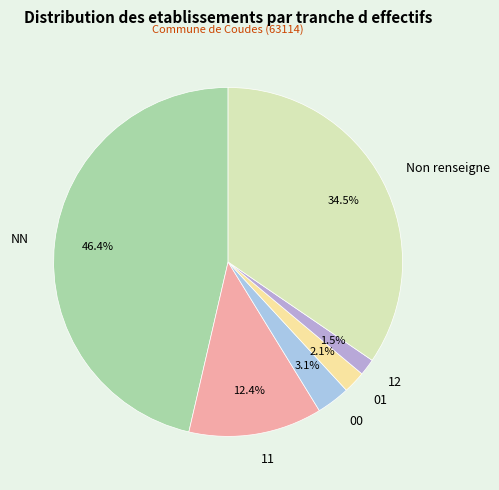

What percentage is the 01 slice, to the nearest percent?

2%